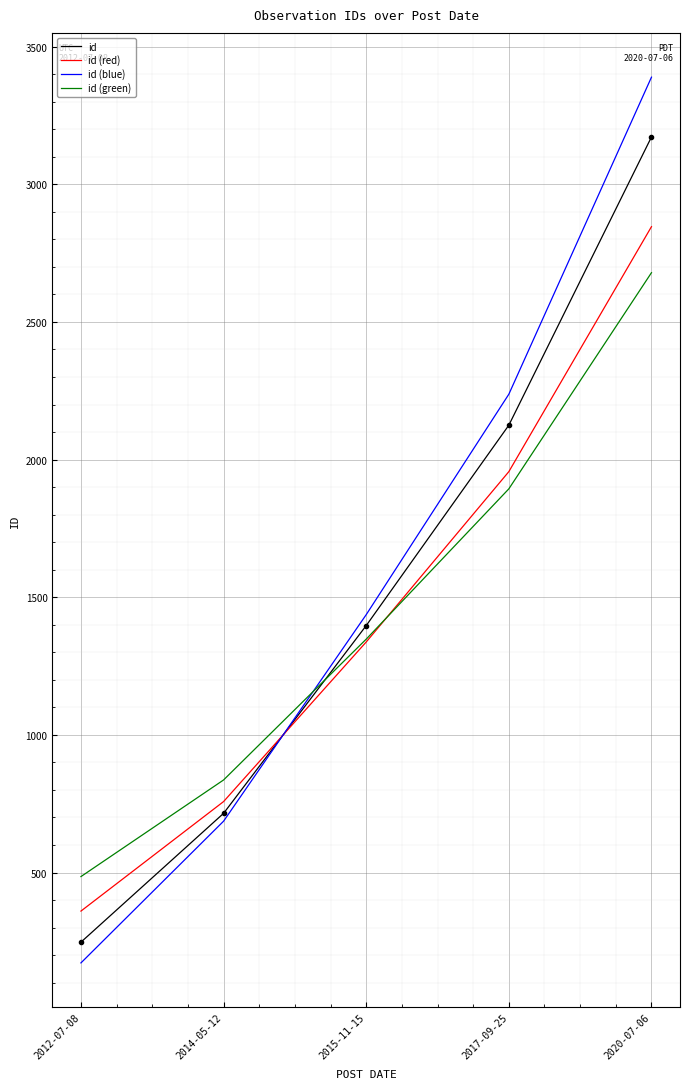

How many series are shown in this chart?

4